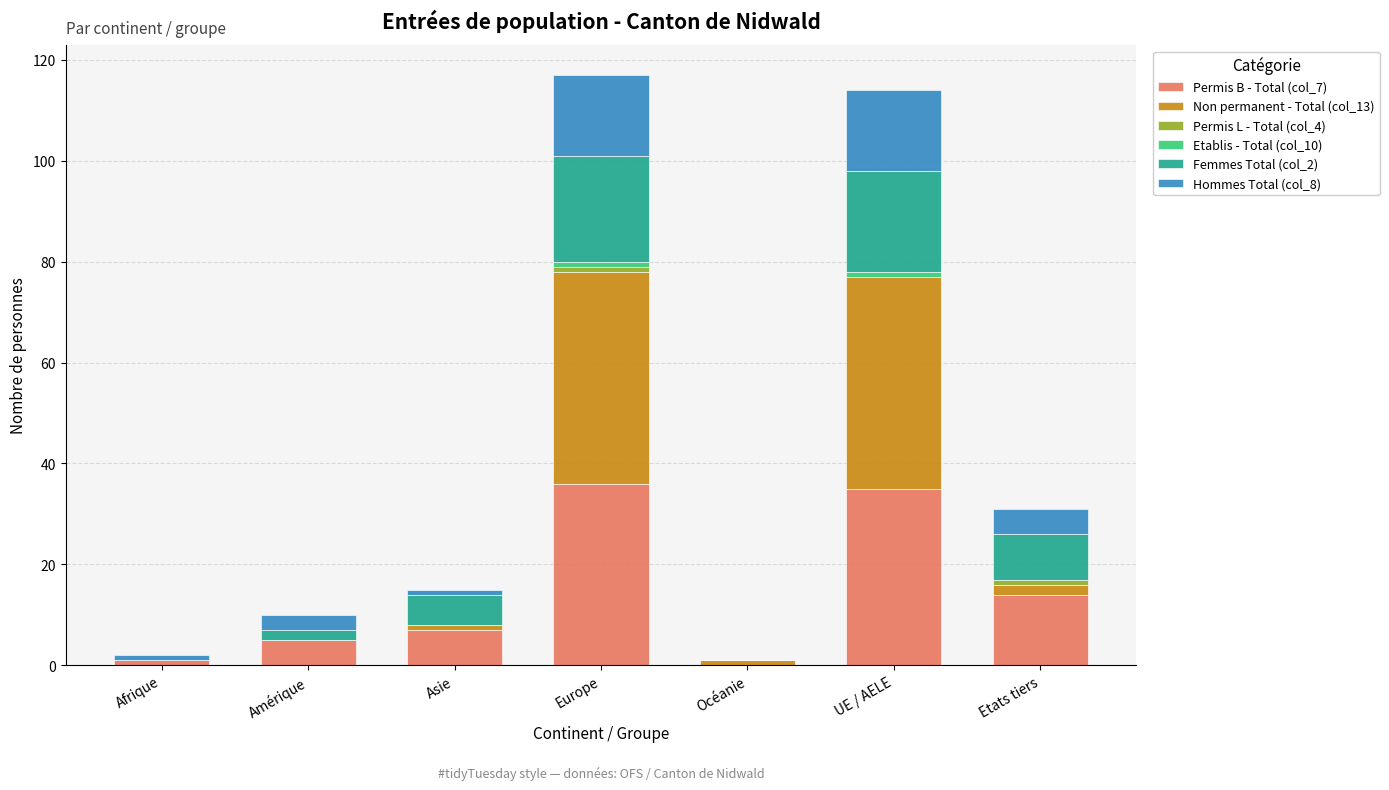

How many data points does each series have?

7